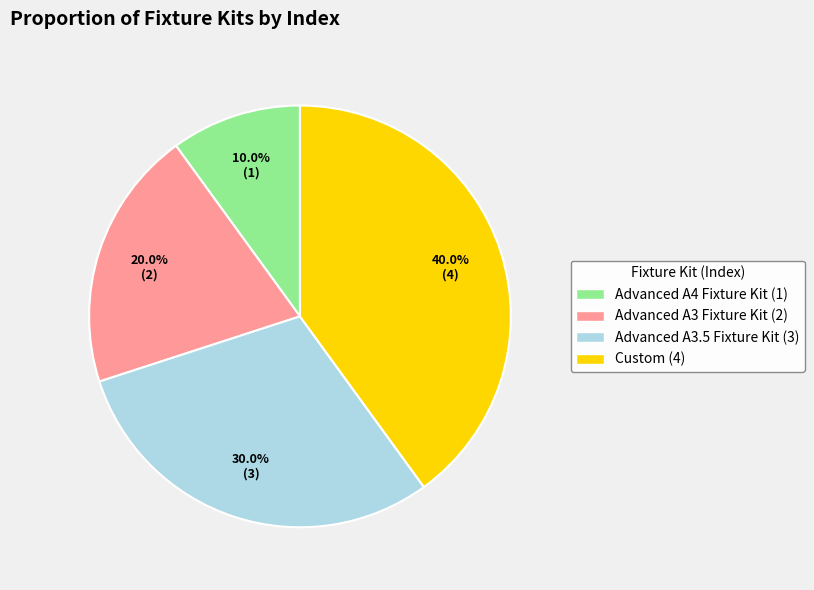

Count the number of slices in the pie.

4